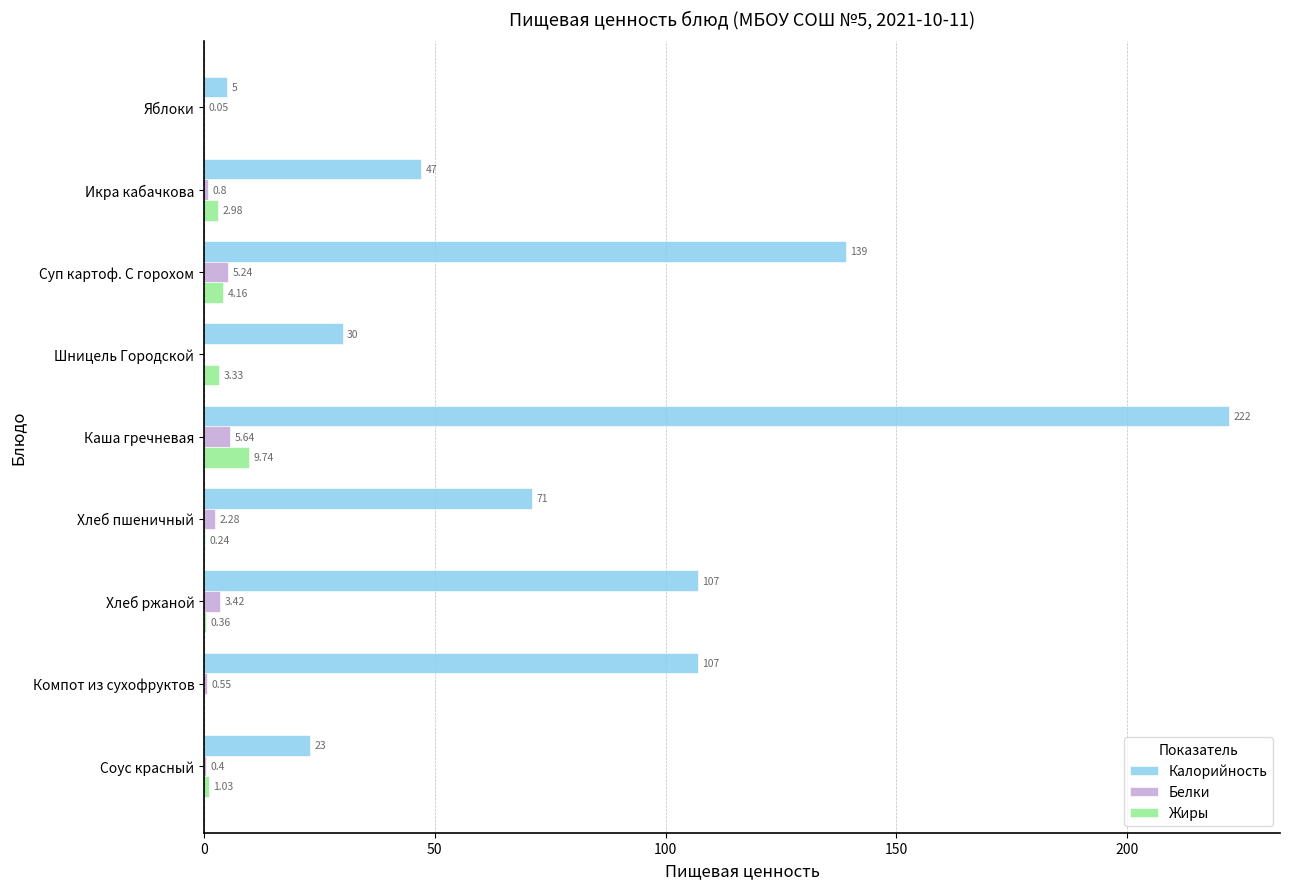

What is the sum of the Калорийность values at Шницель Городской and Икра кабачкова?

77.0